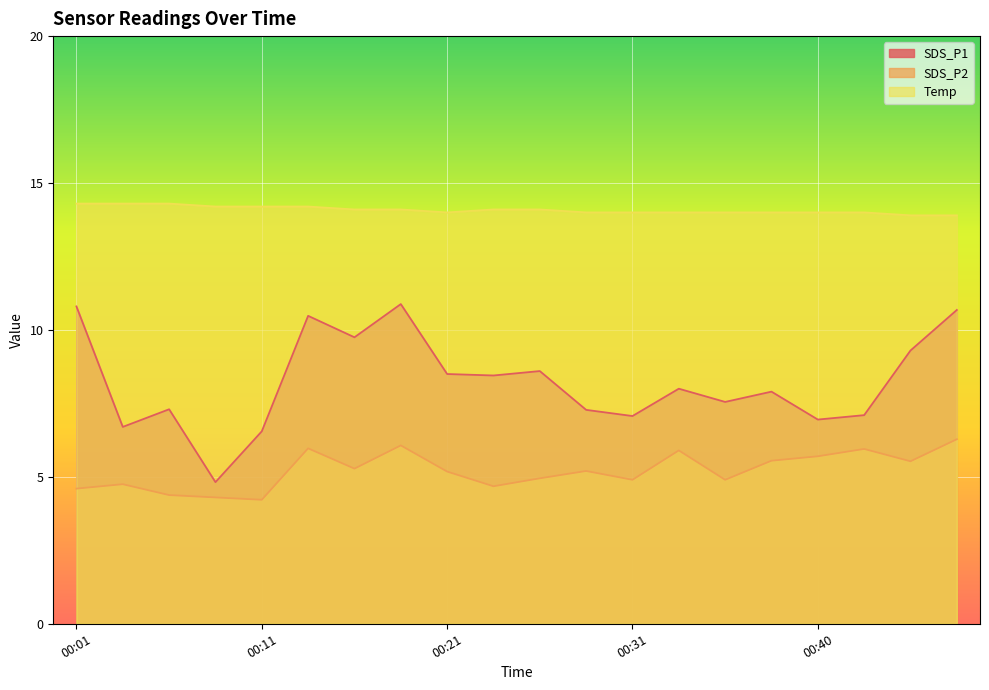

True or false: SDS_P2 and Temp cross at least once.

False